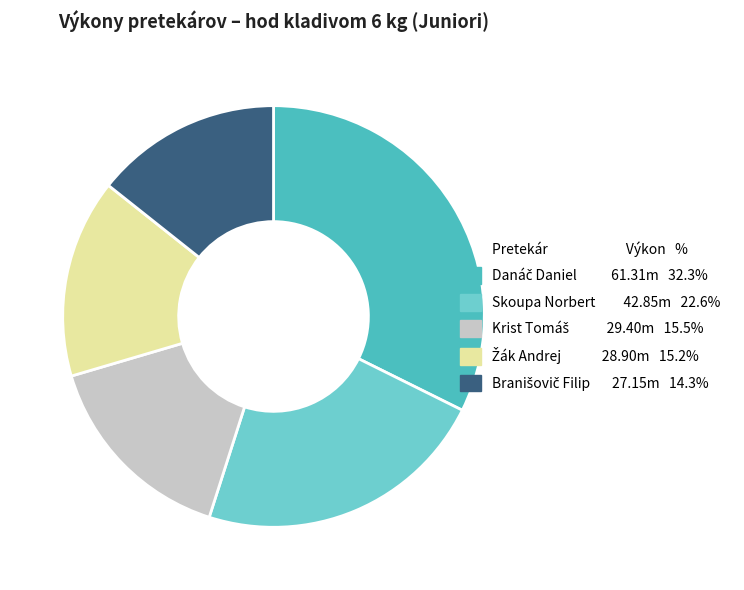

The Skoupa Norbert slice represents 23% of the pie. True or false?

True